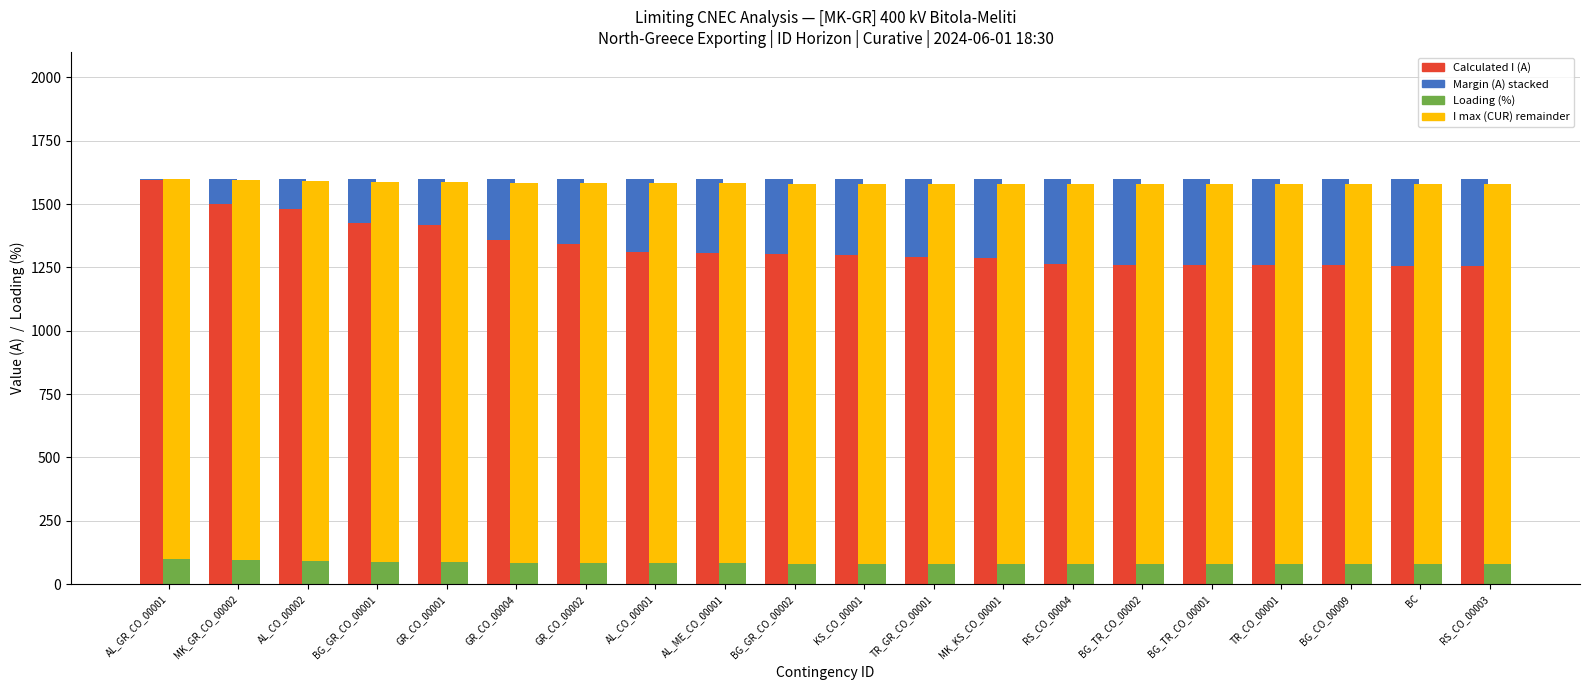

Is it true that Loading (%) equals 24 at TR_CO_00001?

False